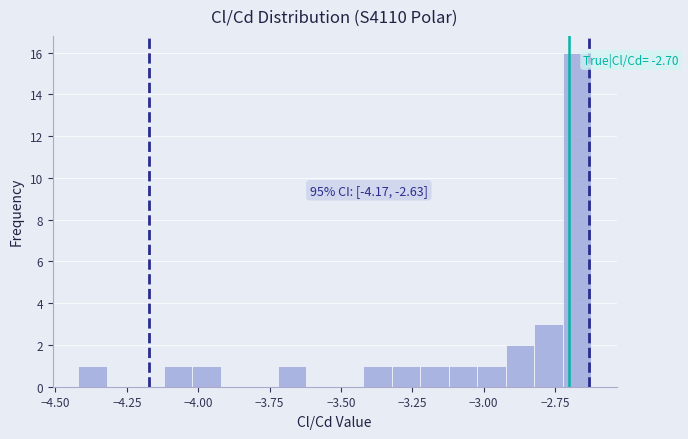

Read against the x-axis, roughly where is the centre of the tallest bar?

-2.65